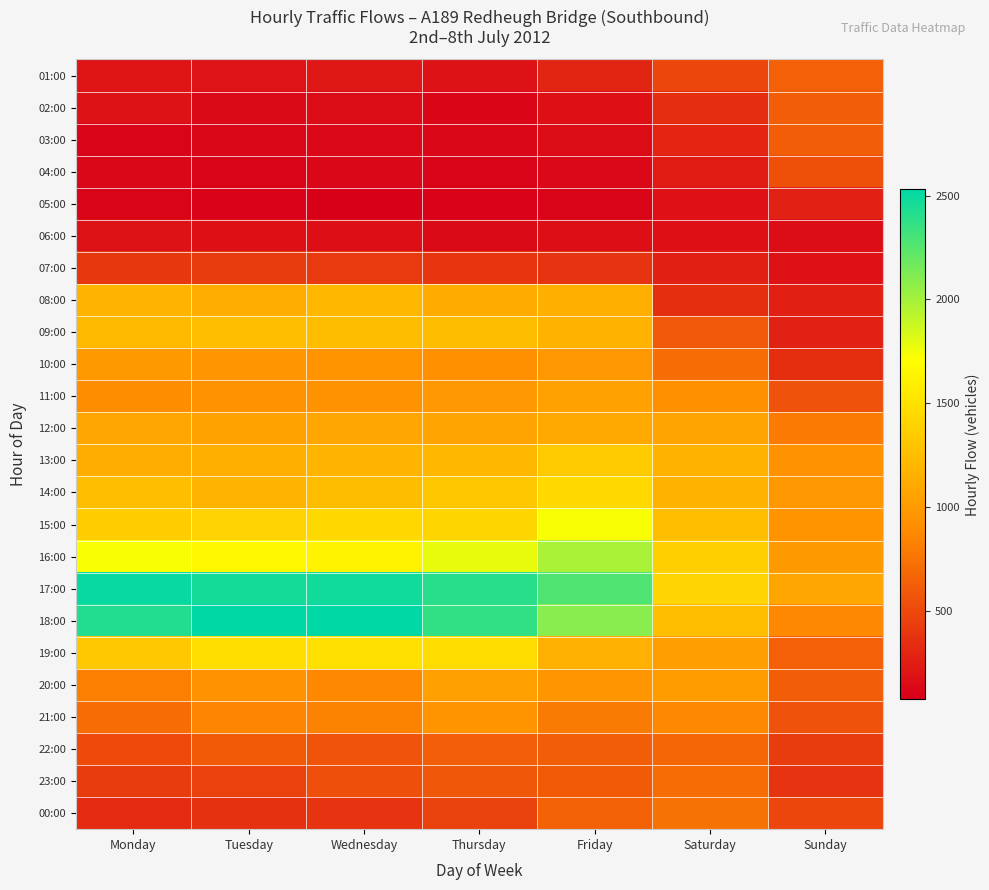

What is the total value across all series at Saturday?

18283